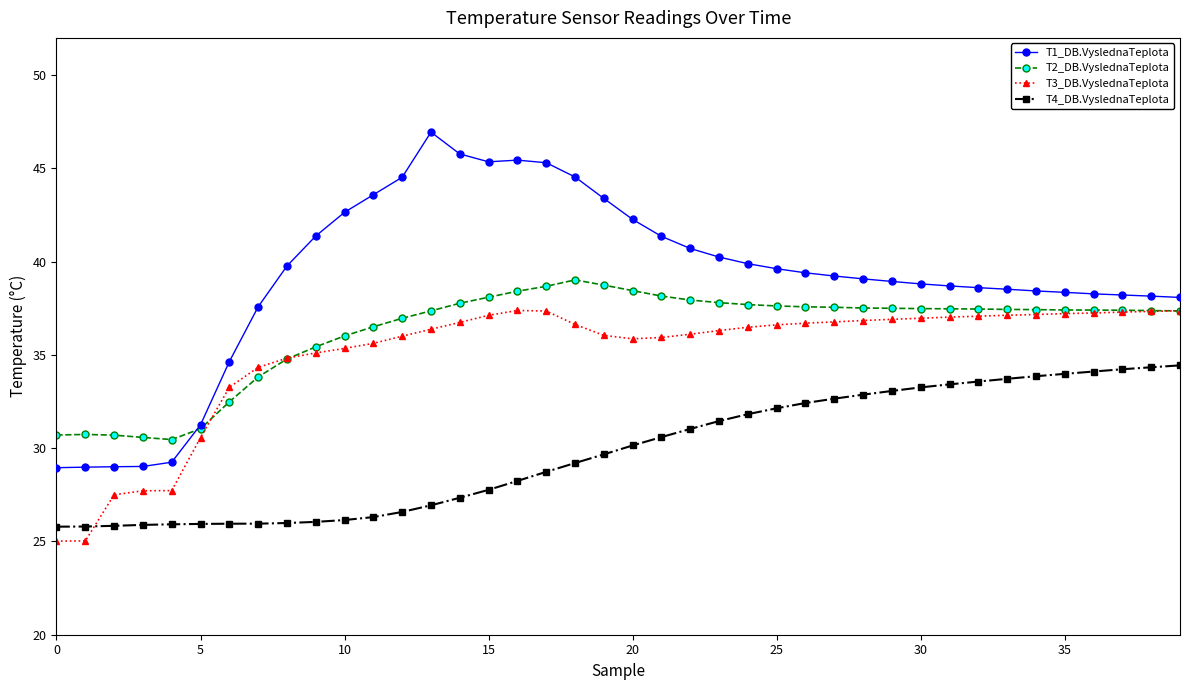

How many intersections are there between T2_DB.VyslednaTeplota and T1_DB.VyslednaTeplota?

1